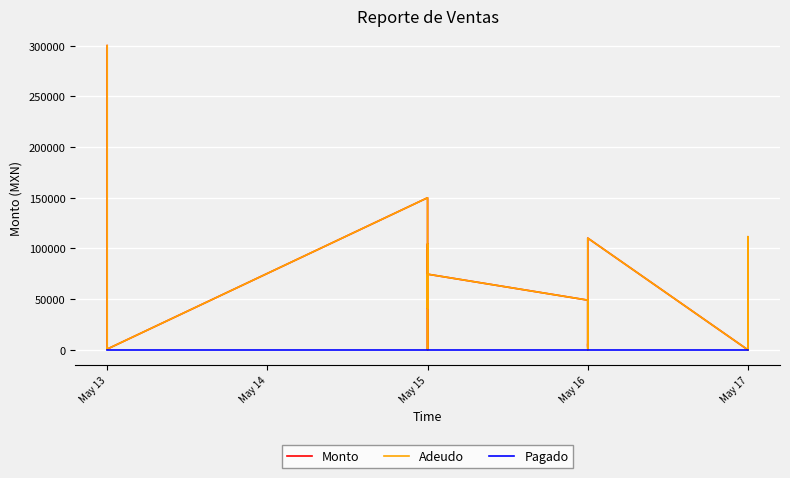

Does the chart display data point markers on the line(s)?

No